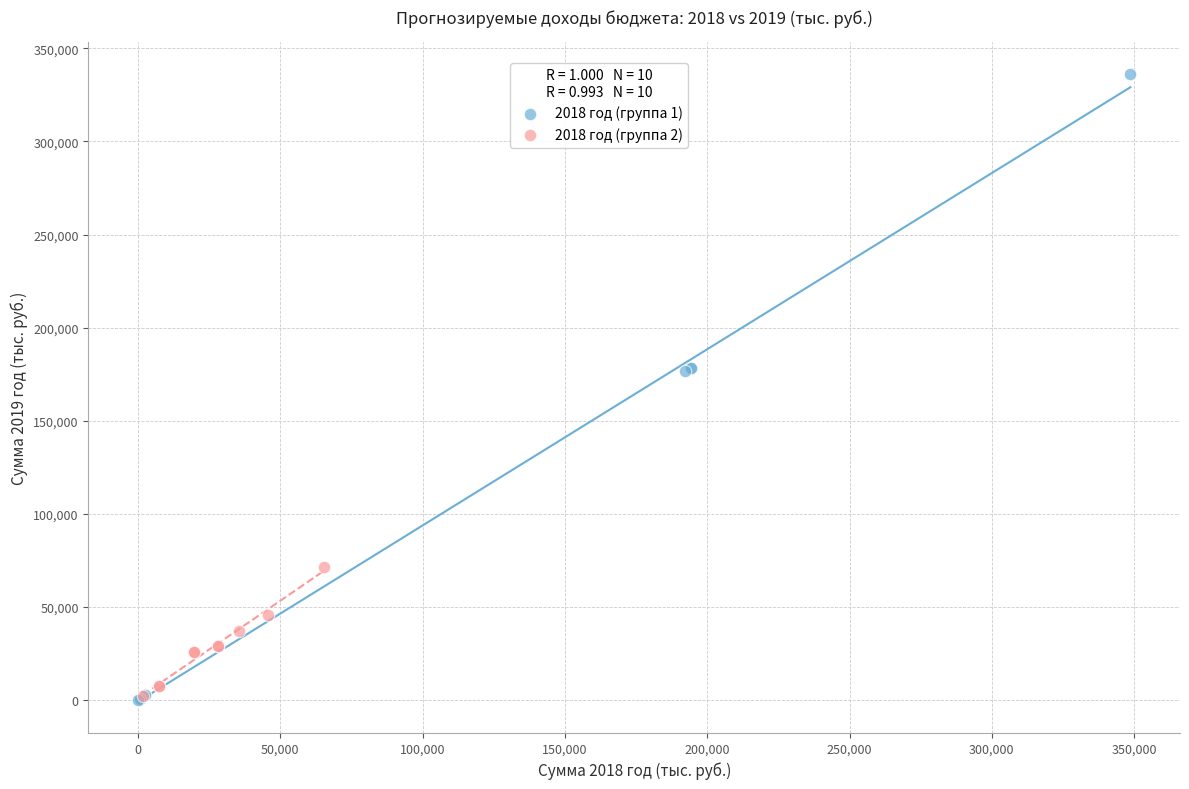

Which series has the widest spread of Y values?

2018 год (группа 1)